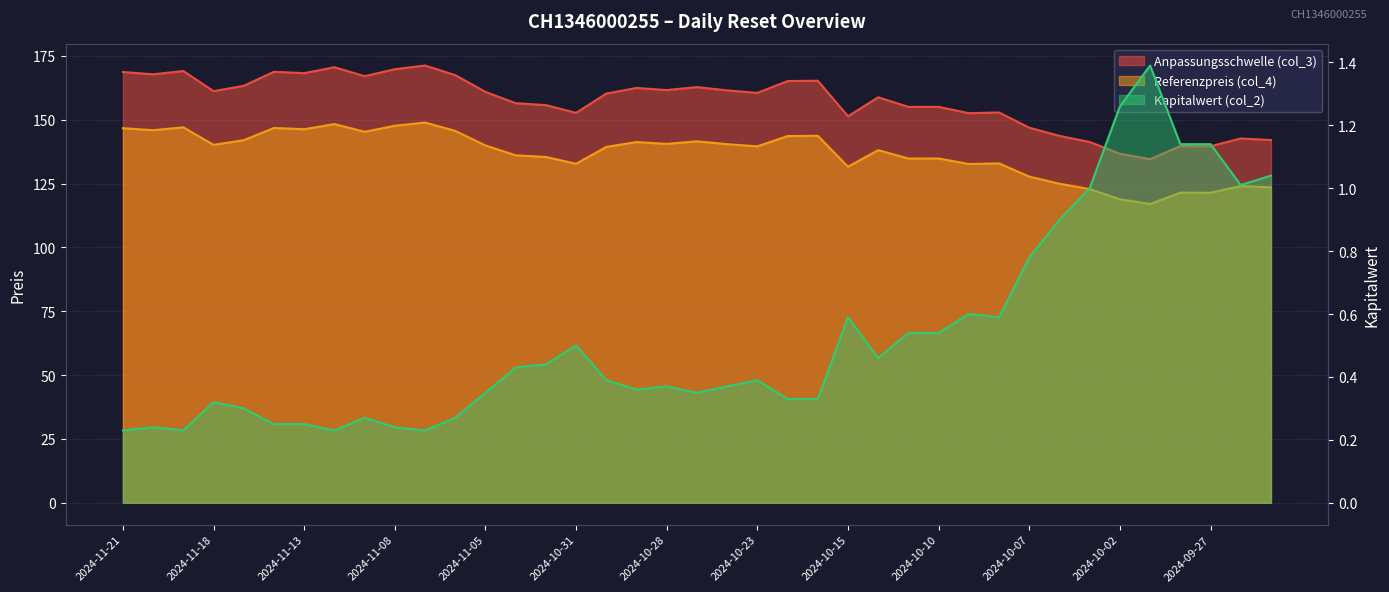

Where is Referenzpreis (col_4) nearest to the value 132?

2024-10-15